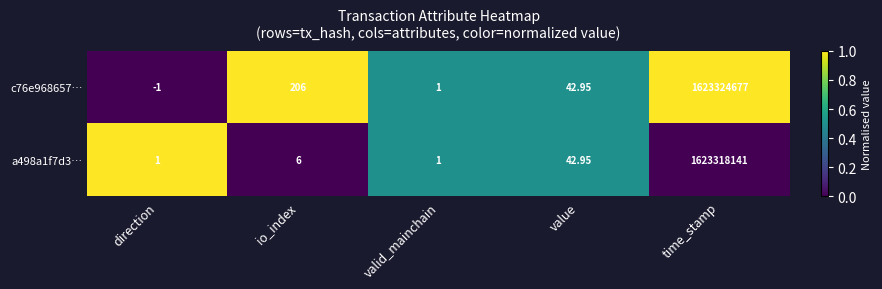

Is the value of c76e968657… at direction greater than the value of a498a1f7d3… at valid_mainchain?

No